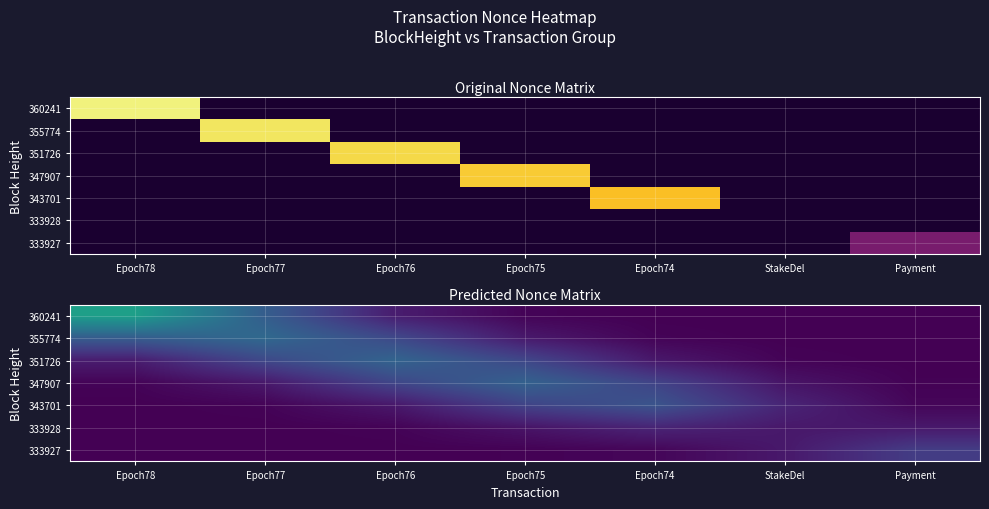

True or false: 343701 has a value of 3392.7 at Payment.

False